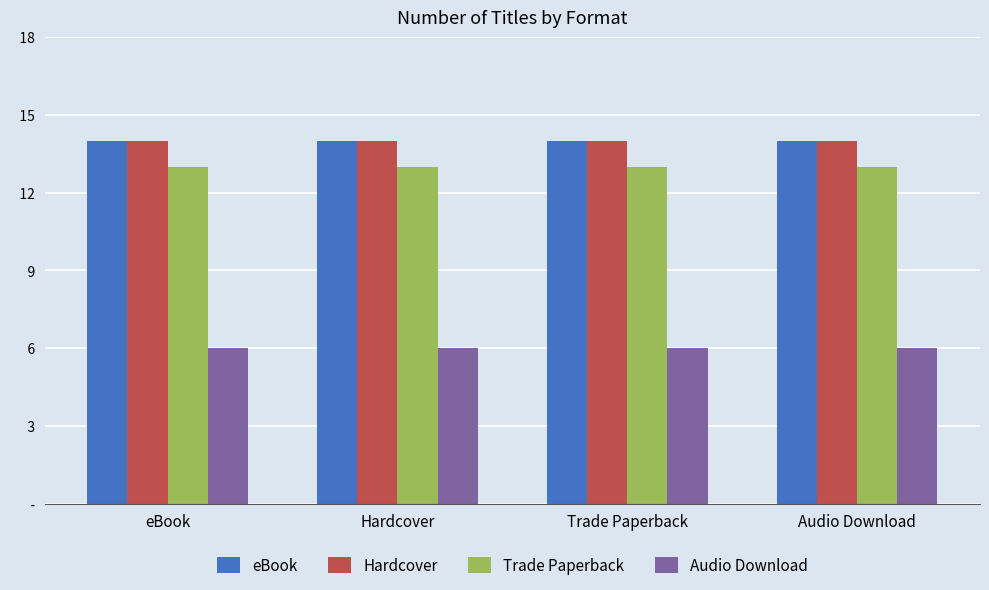

At which label does Audio Download reach its peak?

eBook